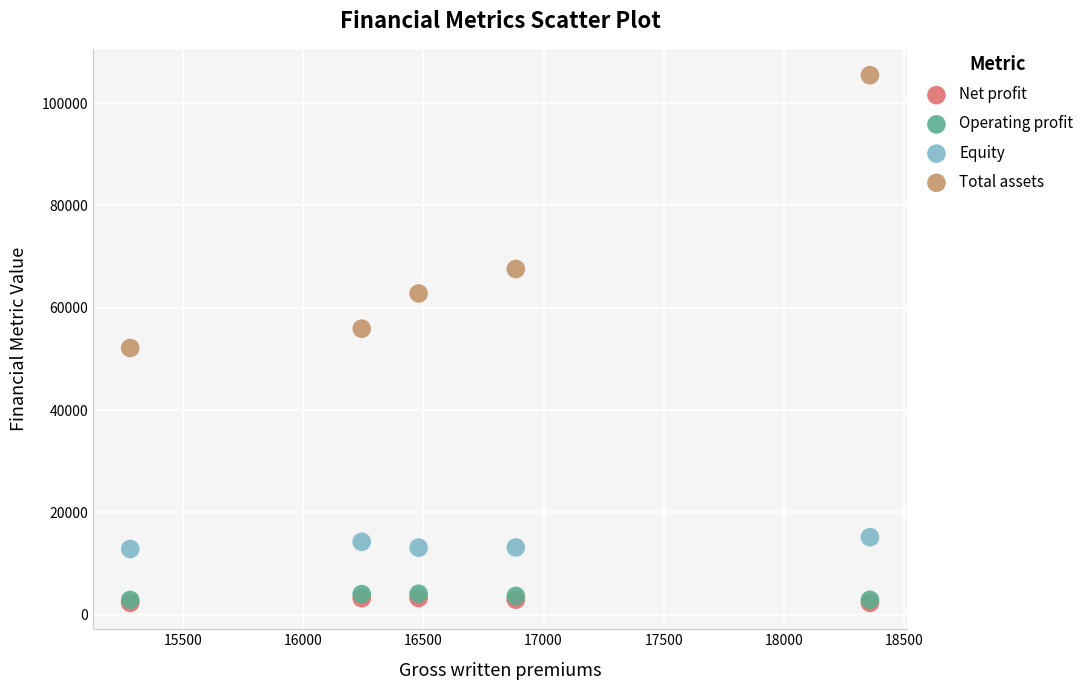

Which series reaches the maximum Y coordinate?

Total assets